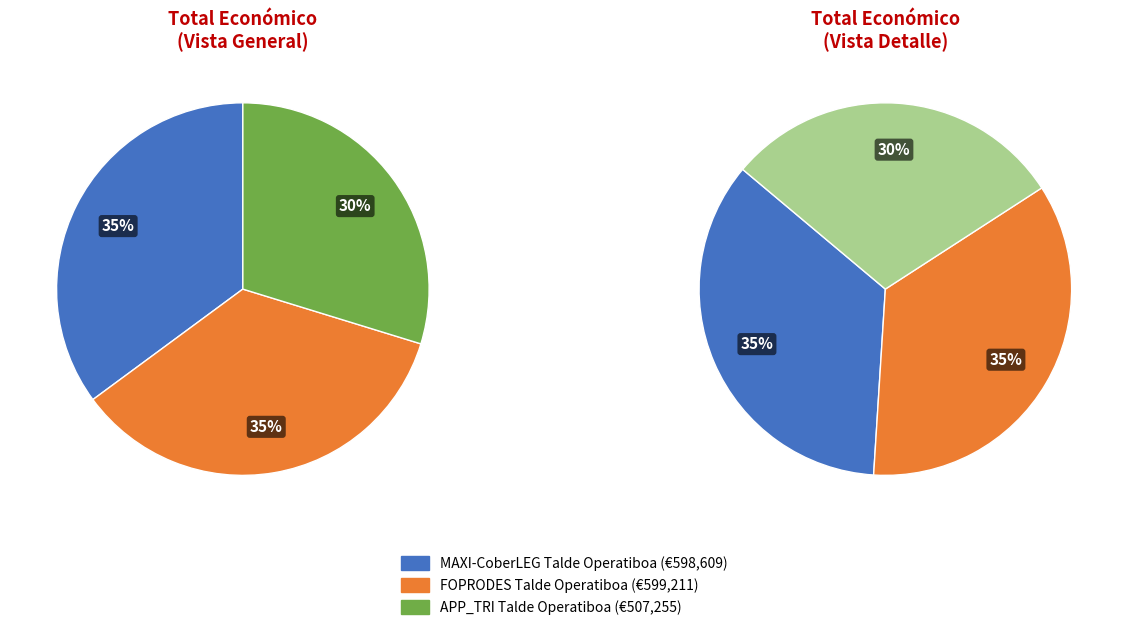

Which category has the biggest portion of the pie?

FOPRODES